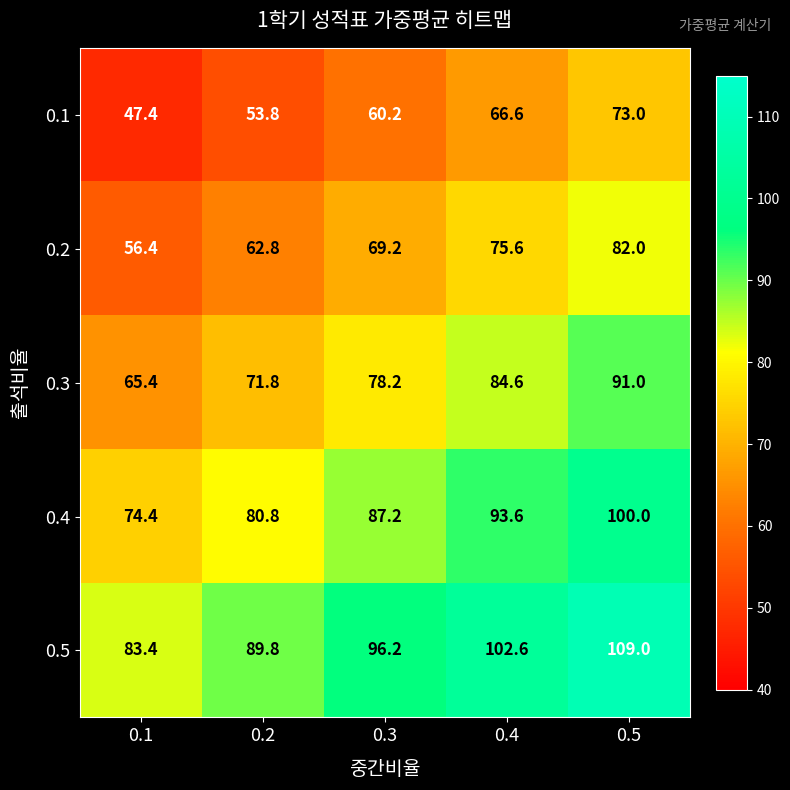

Which category has the highest value in the 0.5 series?

0.5